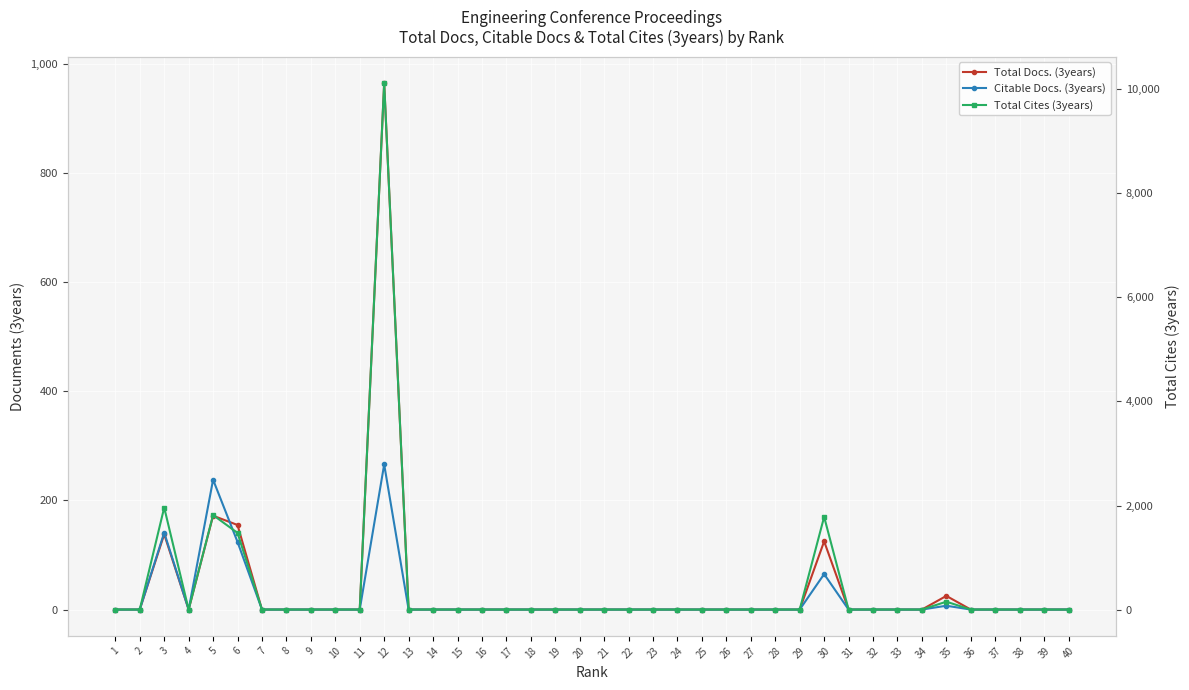

At which category does the chart reach its minimum across all series?

1